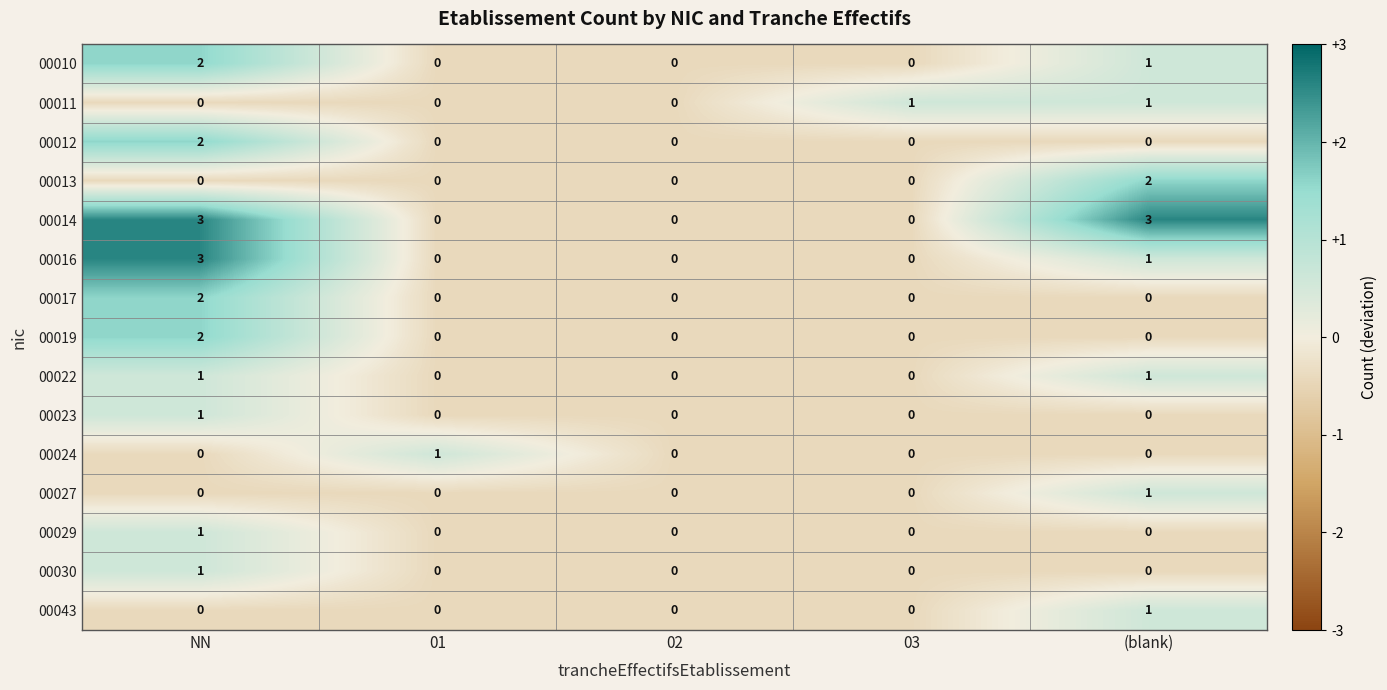

Which category has the highest value in the 00030 series?

NN